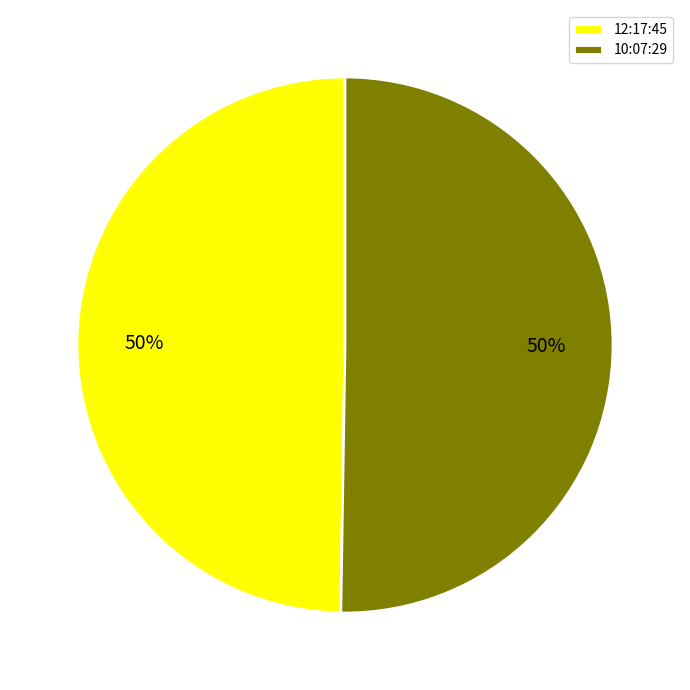

Approximately how many times larger is the value at 10:07:29 compared to 12:17:45?

1.0